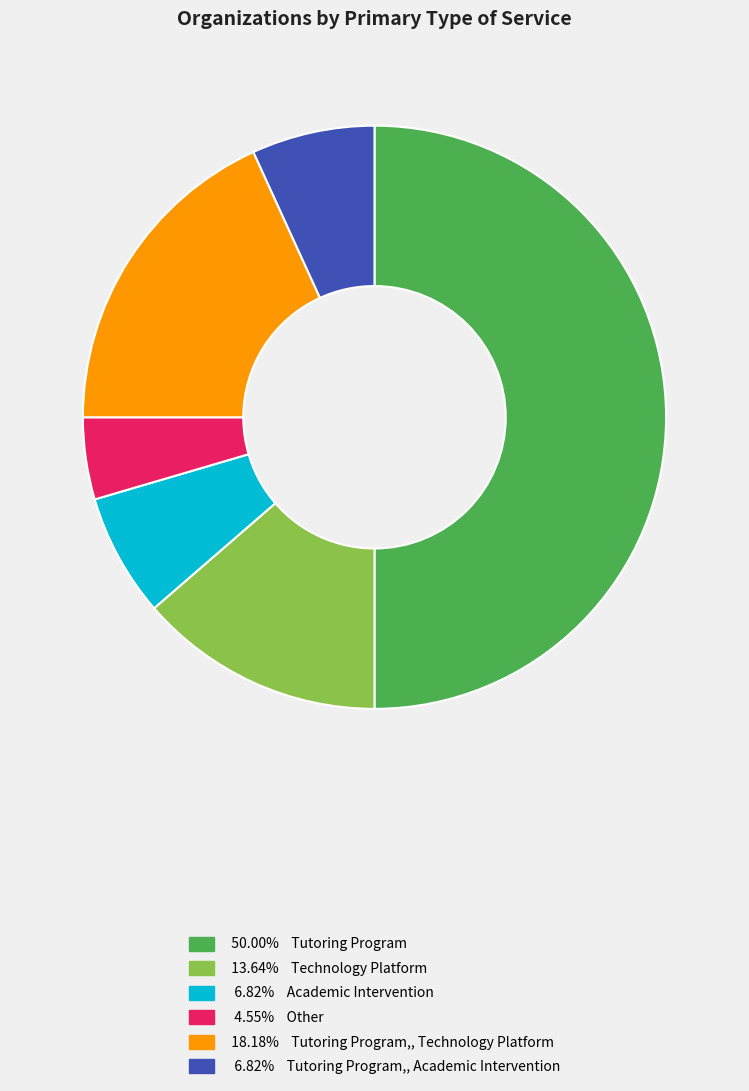

How many segments does this pie chart have?

6